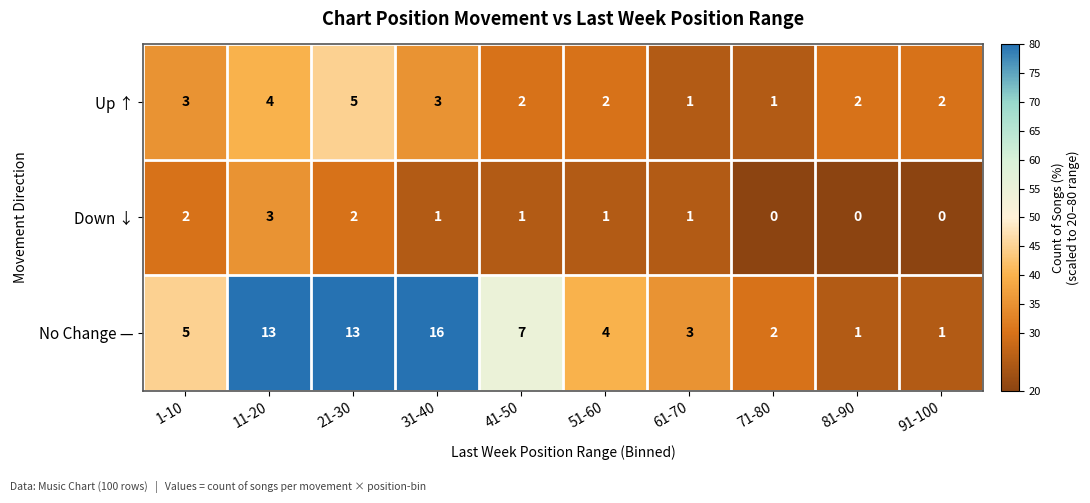

Reading left to right, list all the values displayed in this chart.

Up ↑: 3	4	5	3	2	2	1	1	2	2
Down ↓: 2	3	2	1	1	1	1	0	0	0
No Change —: 5	13	13	16	7	4	3	2	1	1